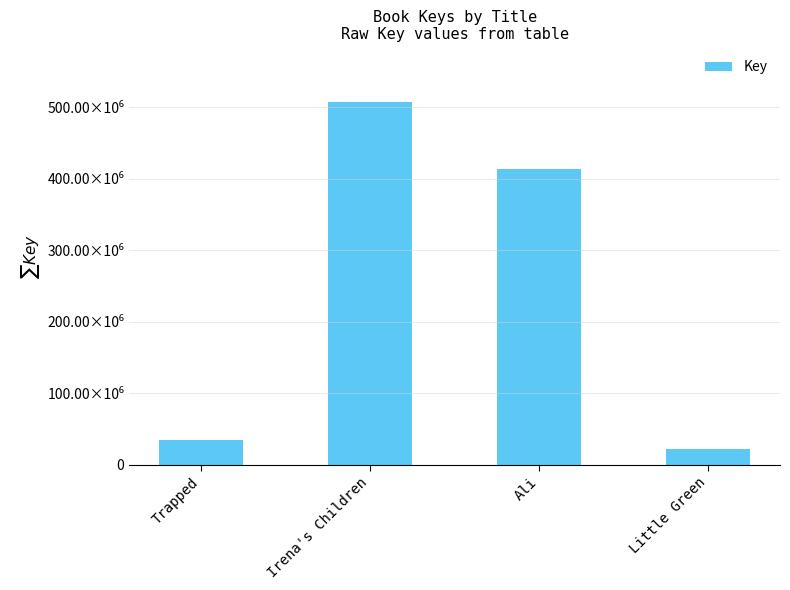

Reading left to right, transcribe all the data shown in this chart.

Trapped=34964178	Irena's Children=507441553	Ali=414339473	Little Green=22086725